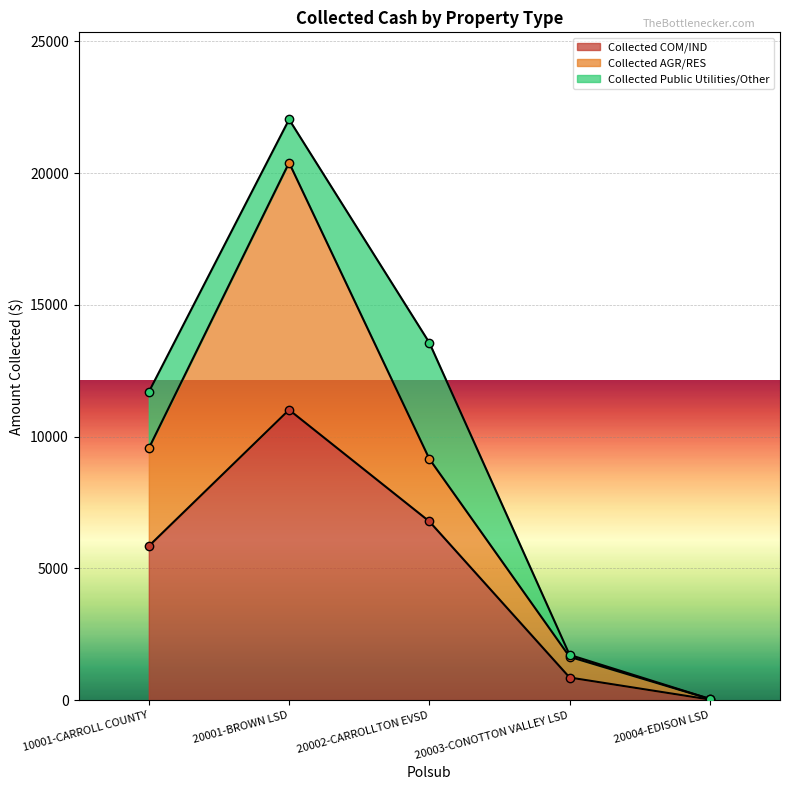

The value of Collected COM/IND at 20003-CONOTTON VALLEY LSD is 859.4. True or false?

True